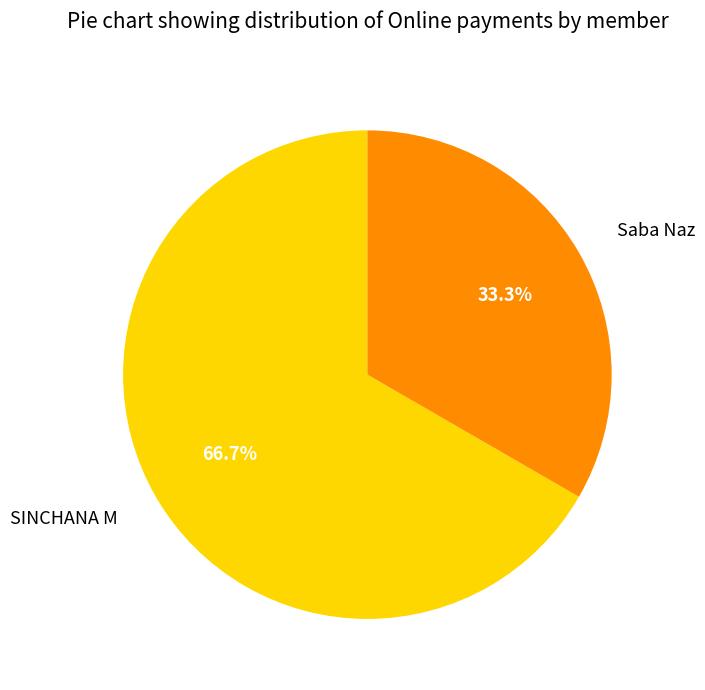

To the nearest percent, what portion does SINCHANA M represent?

67%